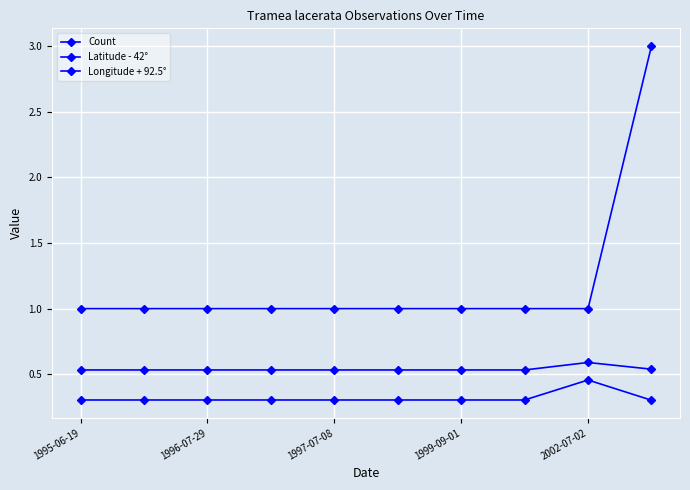

How many data points does each series have?

10